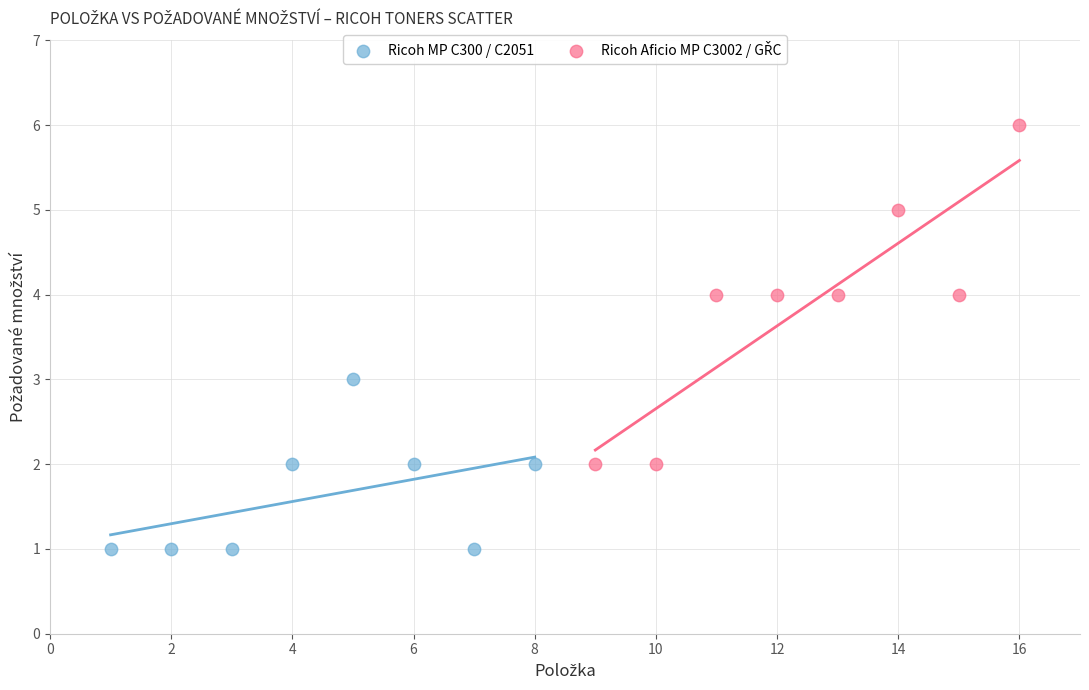

Which series contains the lowest Y value?

Ricoh MP C300 / C2051